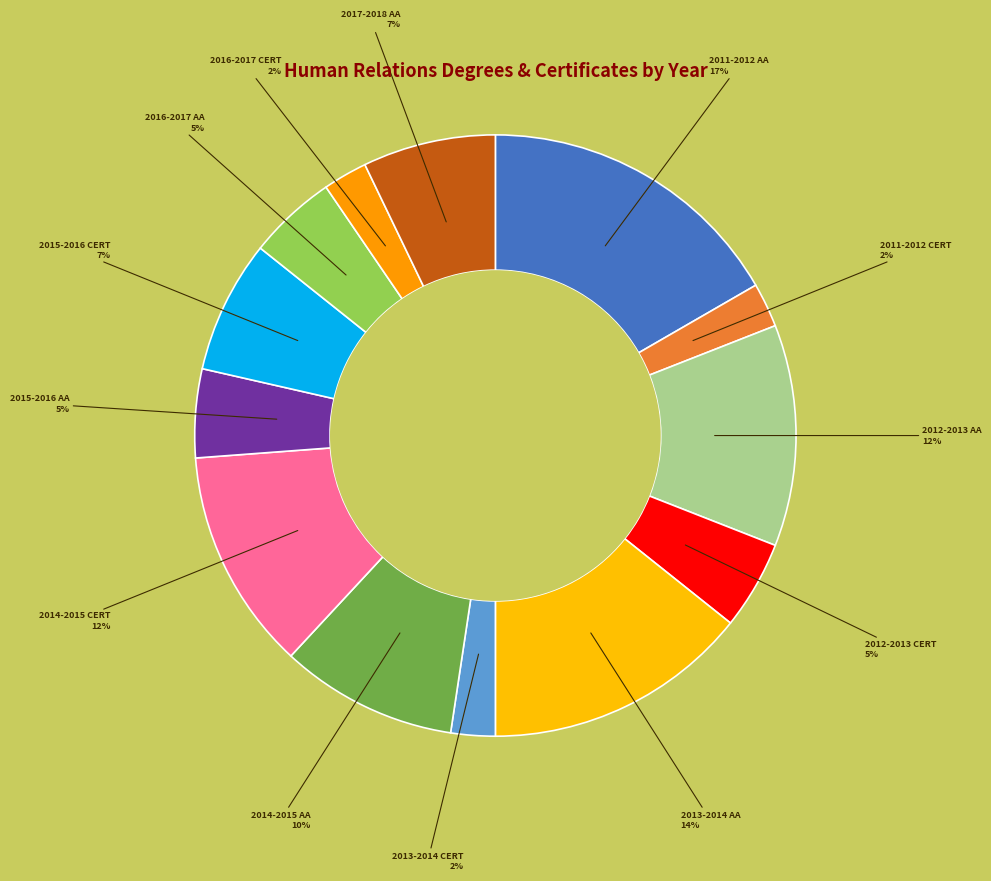

How many slices are in this pie chart?

13